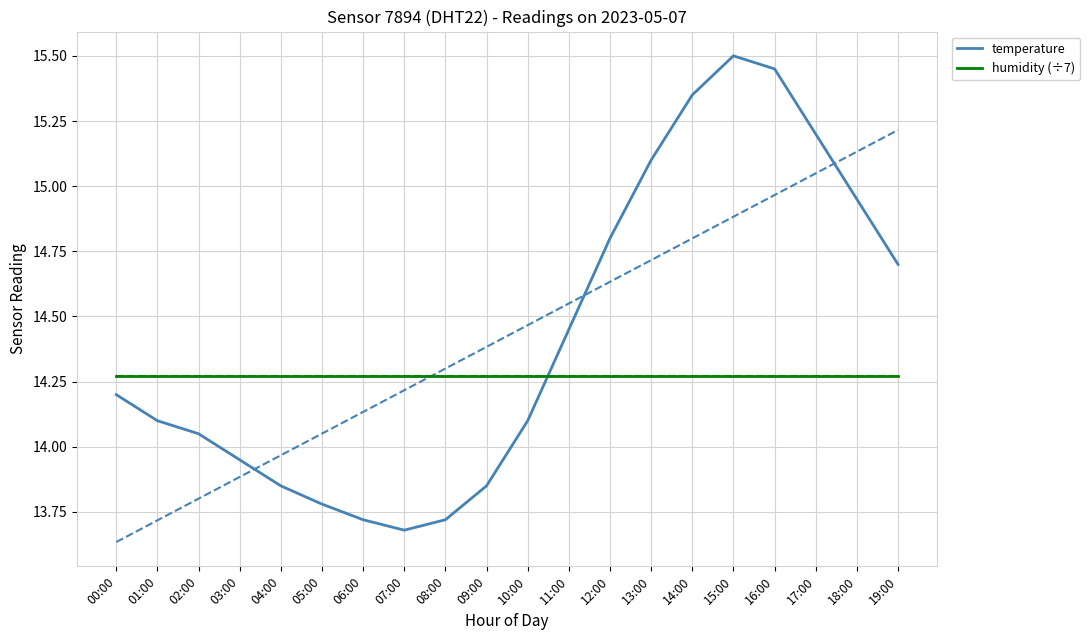

Reading right to left, transcribe all the data shown in this chart.

temperature: 19:00=14.7	18:00=14.9	17:00=15.2	16:00=15.4	15:00=15.5	14:00=15.3	13:00=15.1	12:00=14.8	11:00=14.4	10:00=14.1	09:00=13.8	08:00=13.7	07:00=13.7	06:00=13.7	05:00=13.8	04:00=13.8	03:00=13.9	02:00=14.1	01:00=14.1	00:00=14.2
humidity (÷7): 19:00=14.3	18:00=14.3	17:00=14.3	16:00=14.3	15:00=14.3	14:00=14.3	13:00=14.3	12:00=14.3	11:00=14.3	10:00=14.3	09:00=14.3	08:00=14.3	07:00=14.3	06:00=14.3	05:00=14.3	04:00=14.3	03:00=14.3	02:00=14.3	01:00=14.3	00:00=14.3